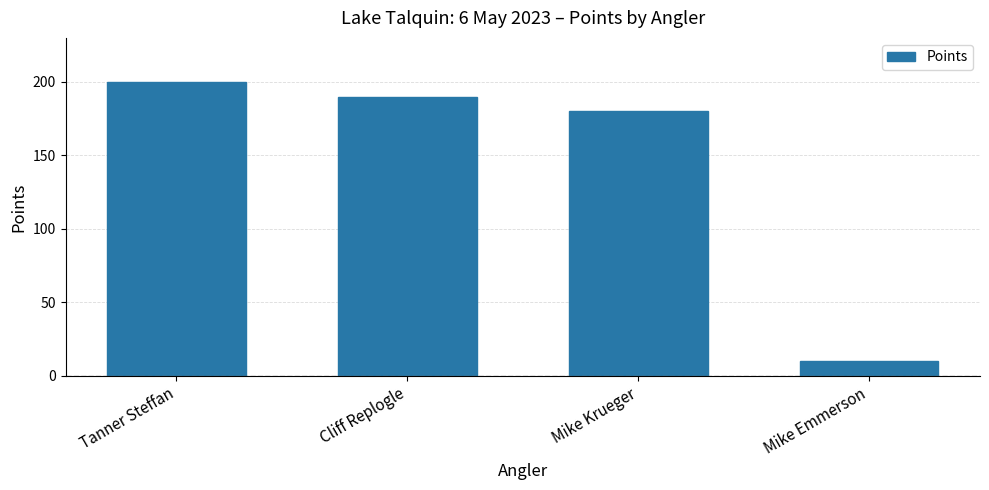

The value at Cliff Replogle is 190. True or false?

True